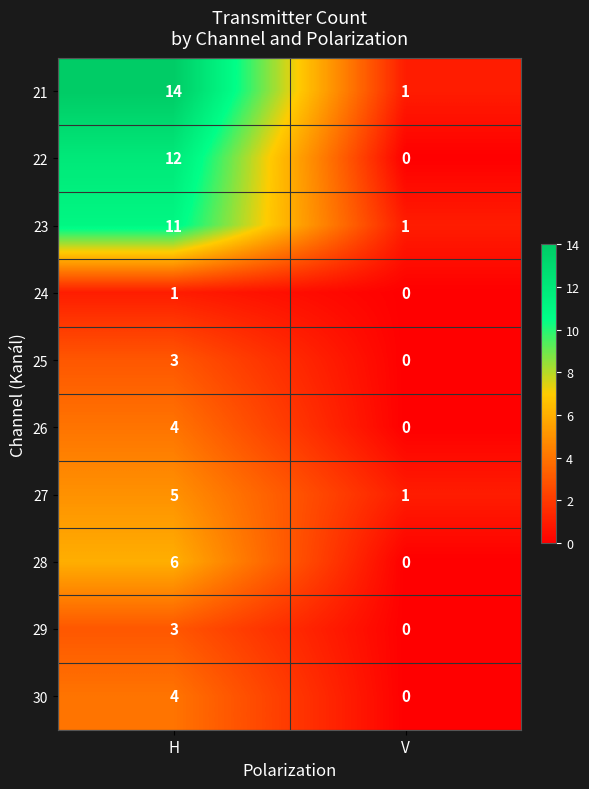

Count the number of data series in this chart.

10